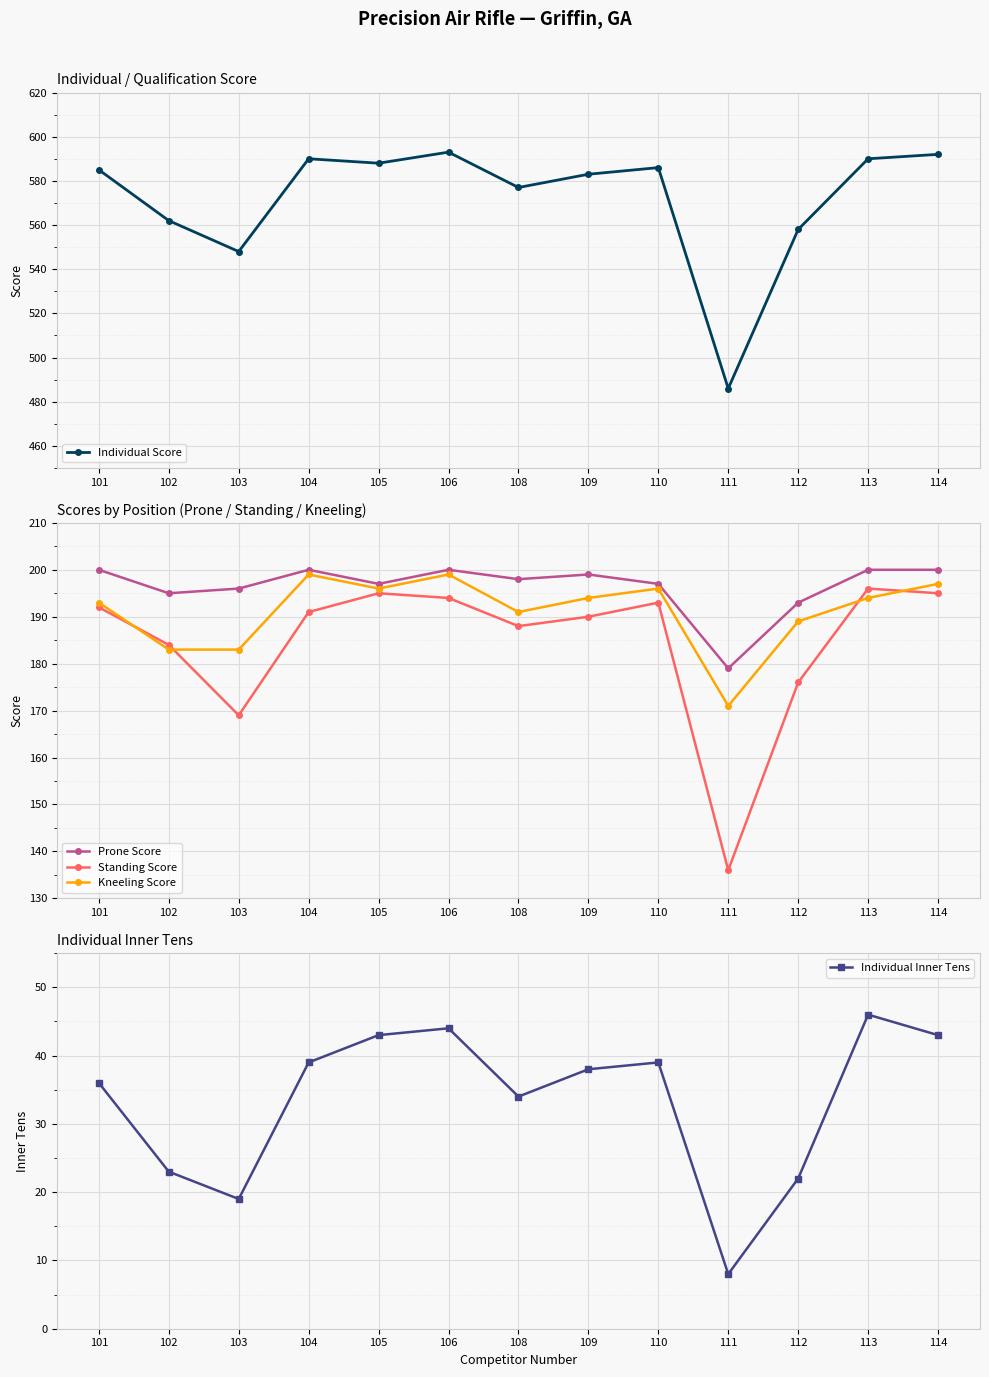

True or false: Standing Score and Individual Inner Tens intersect in this chart.

False